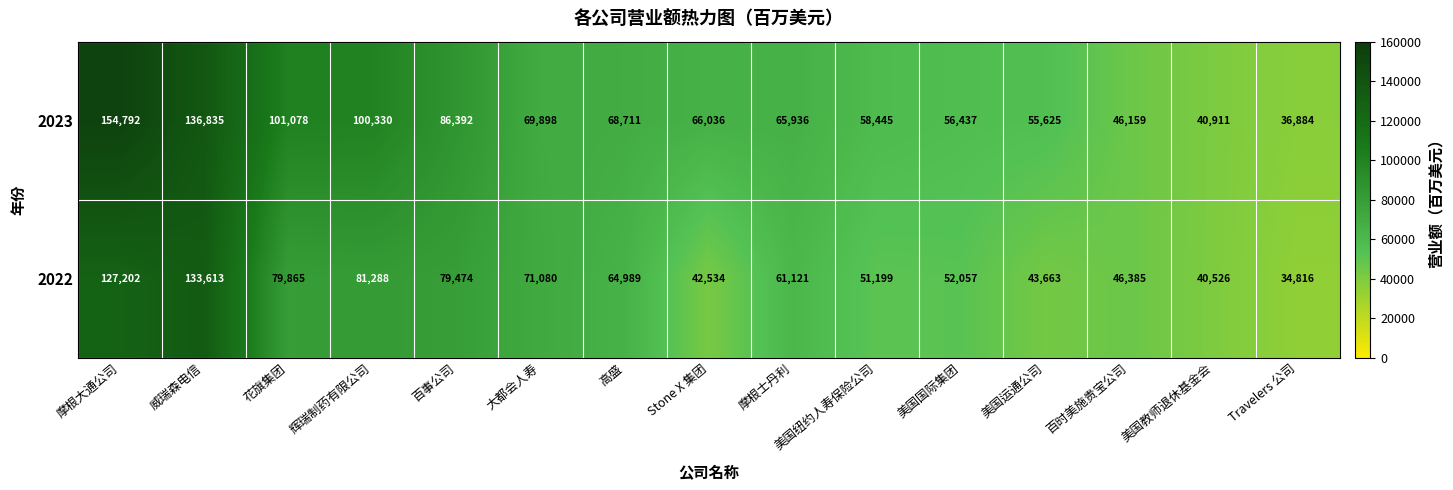

What is the difference between the 2022 values at 美国运通公司 and 百事公司?

35811